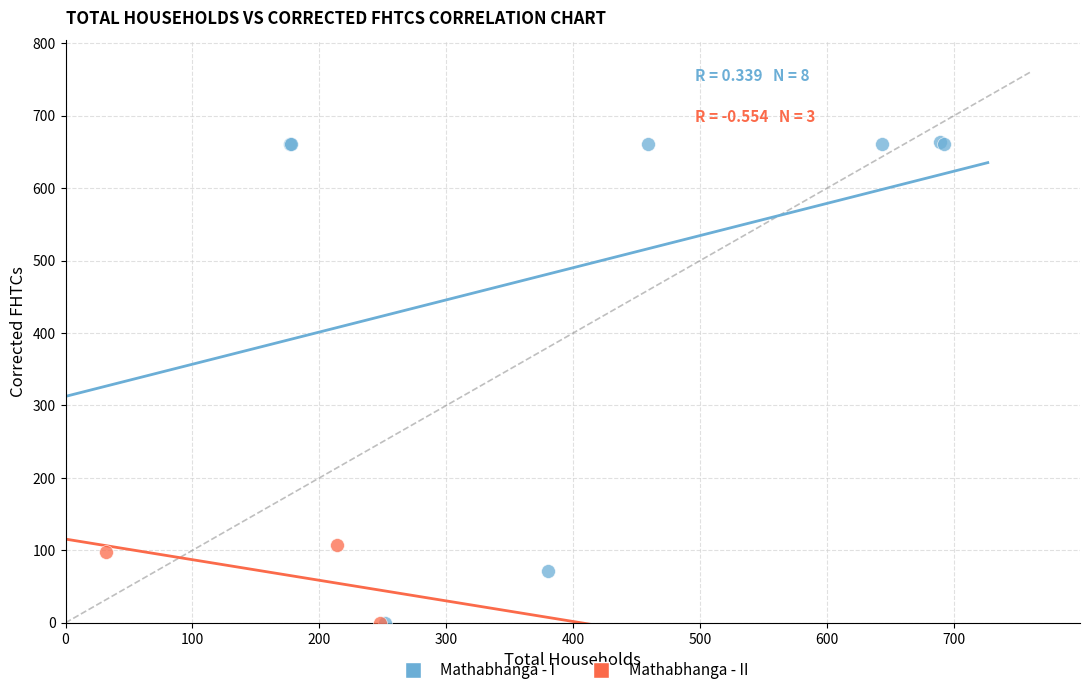

Which series reaches the maximum Y coordinate?

Mathabhanga - I